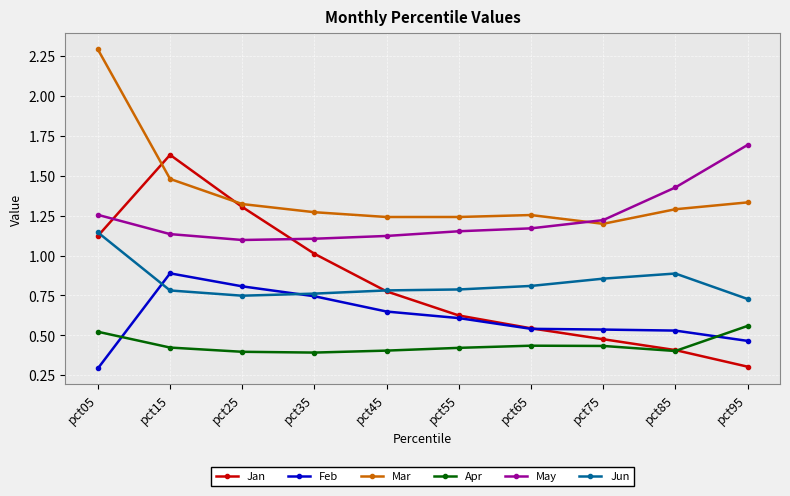

Which category has the lowest value in the Mar series?

pct75